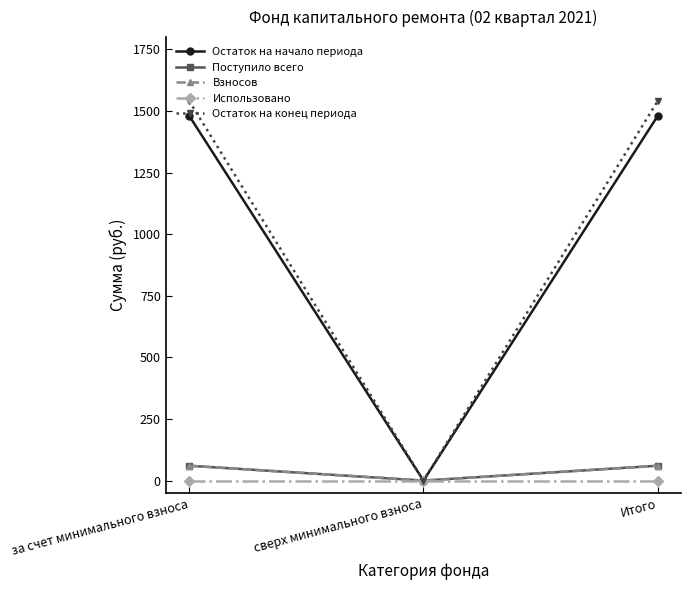

Which series has the widest spread of values?

Остаток на конец периода